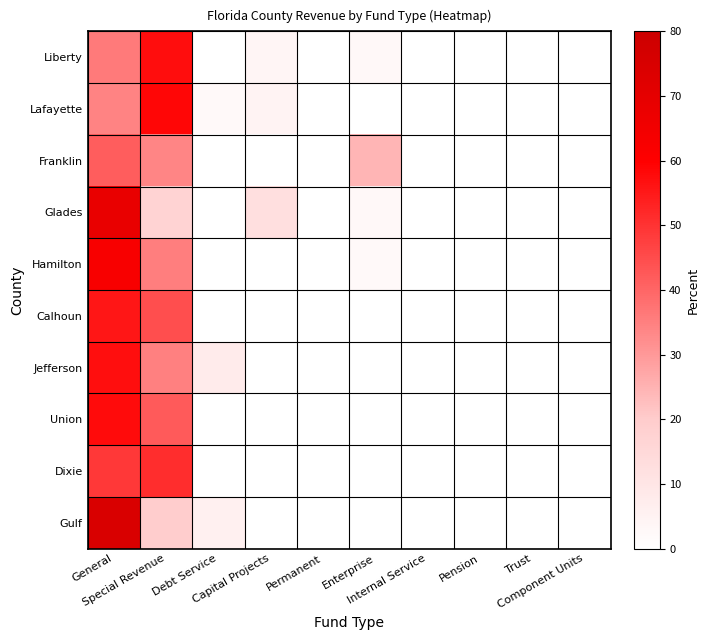

At which category is the sum across all series the highest?

General